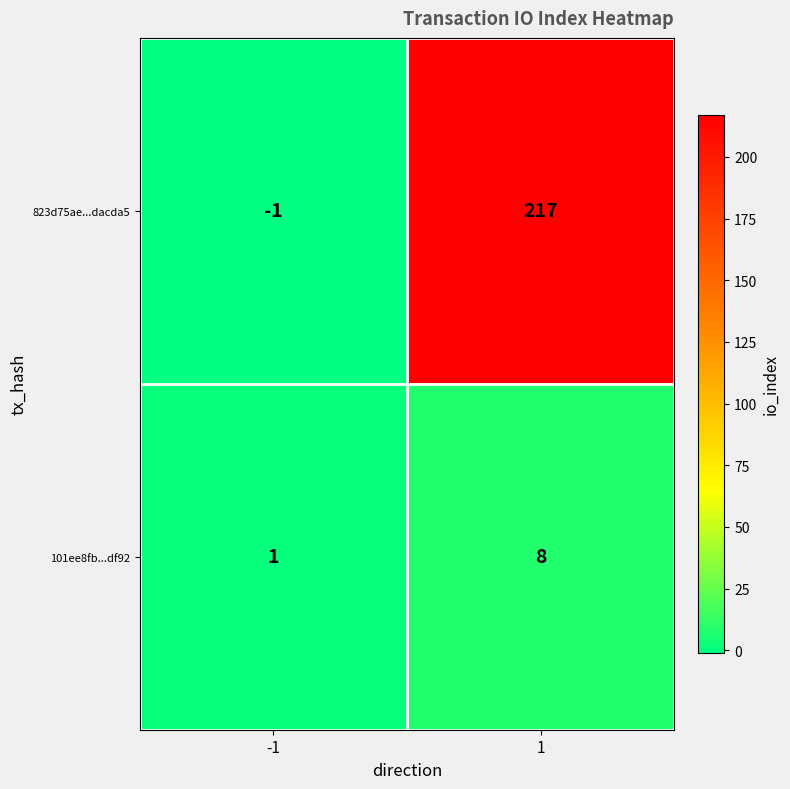

The 823d75ae...dacda5 series shows 135 at 1. True or false?

False